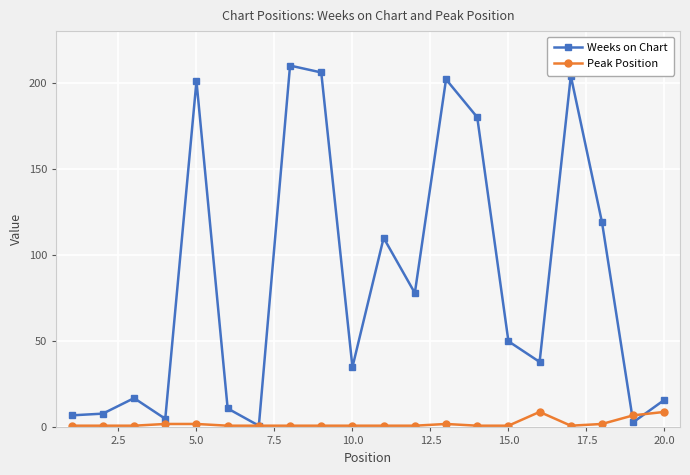

What are all the series names shown in the legend?

Weeks on Chart, Peak Position